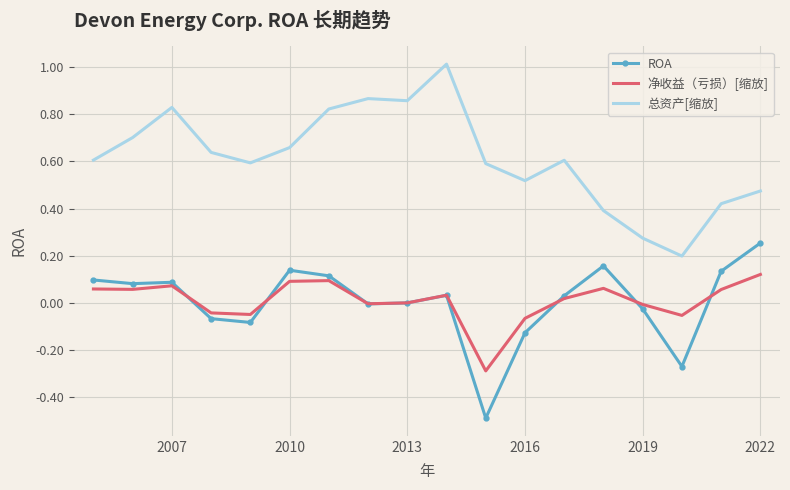

What is the smallest value displayed?

-0.5